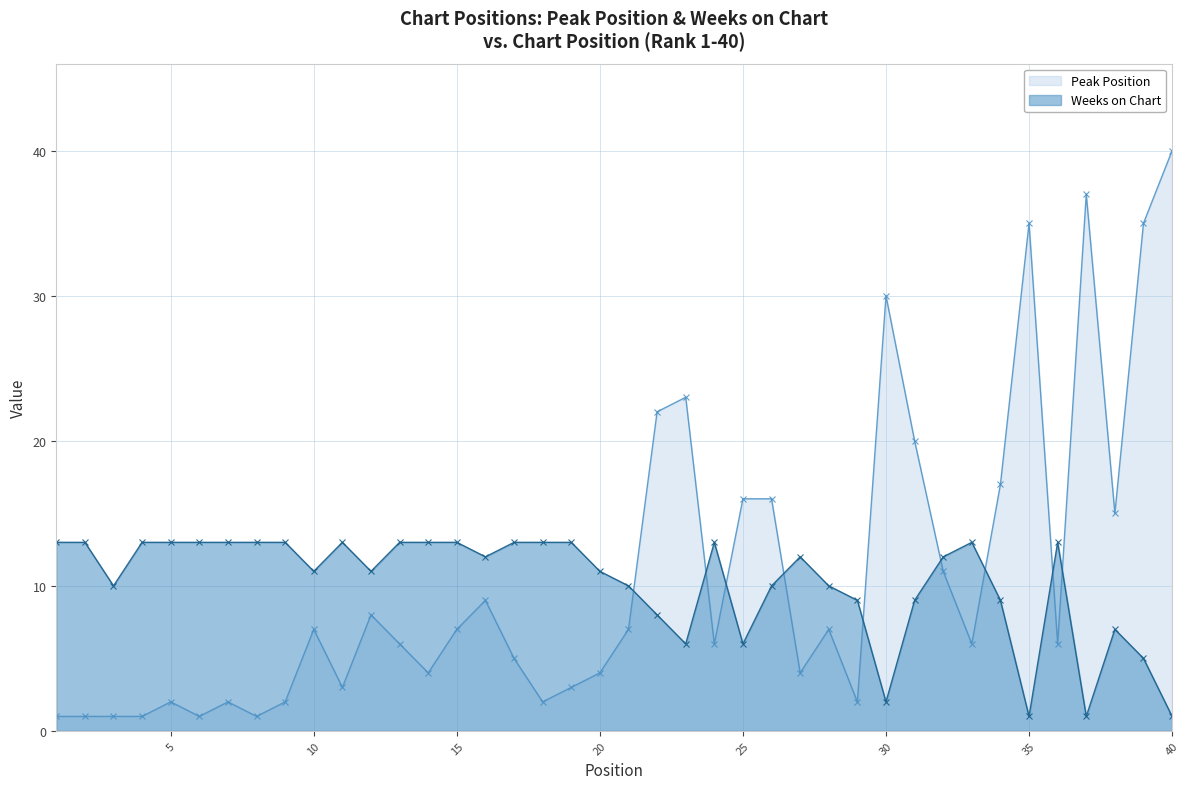

Is it true that Peak Position equals 49 at 39?

False